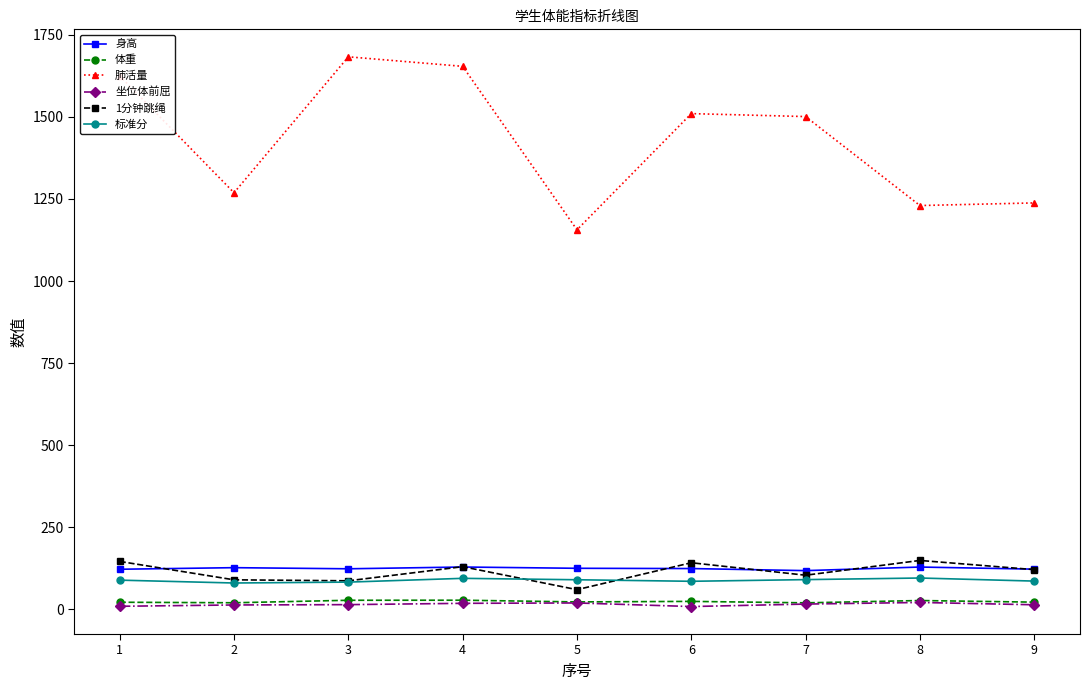

Is the value of 身高 at 1 greater than the value of 标准分 at 8?

Yes